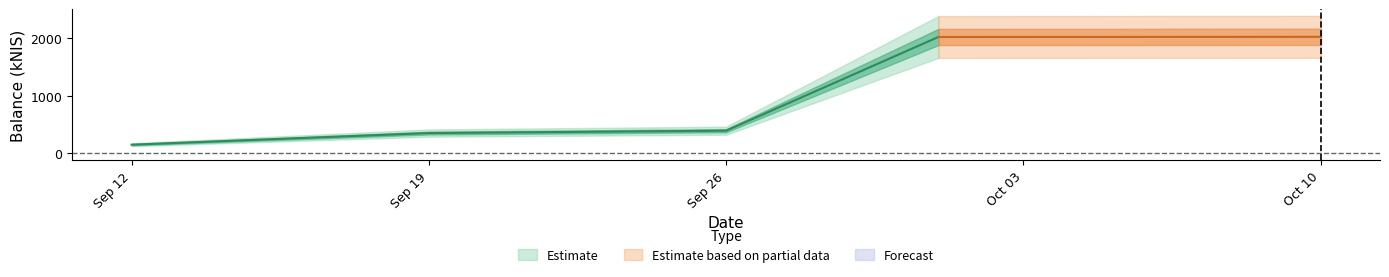

What is the change in value from 2024-10-01 to 2024-10-10?

+2.8